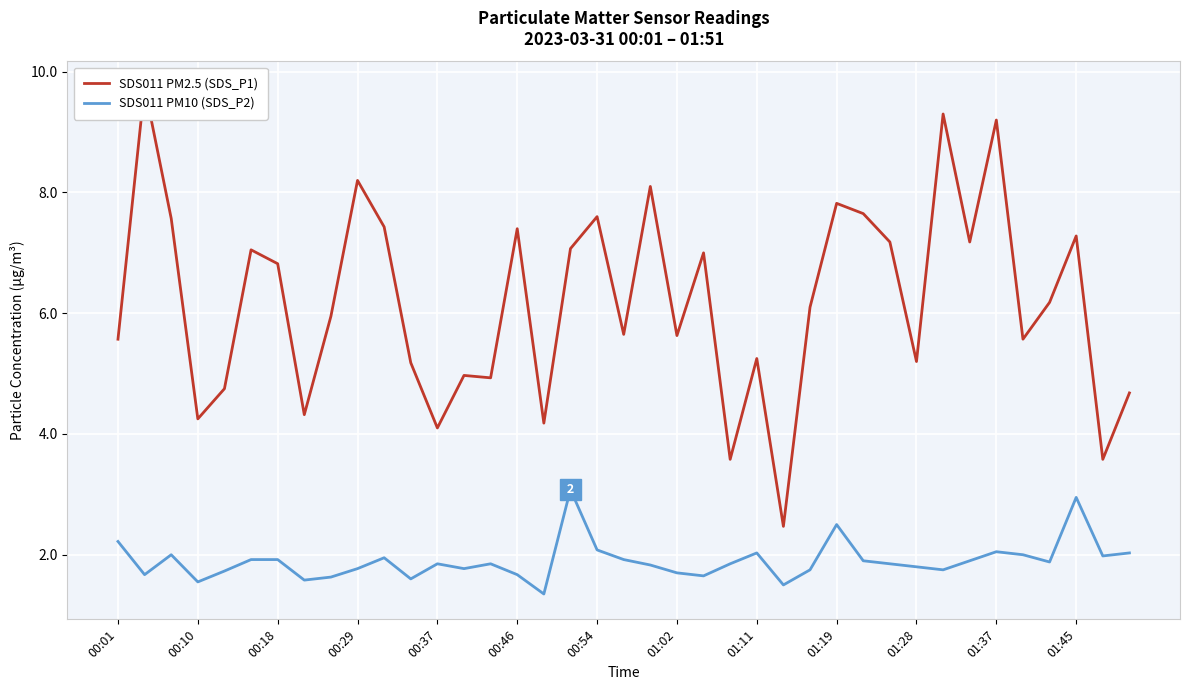

Rank the series at 29 from lowest to highest value.

SDS011 PM10 (SDS_P2), SDS011 PM2.5 (SDS_P1)